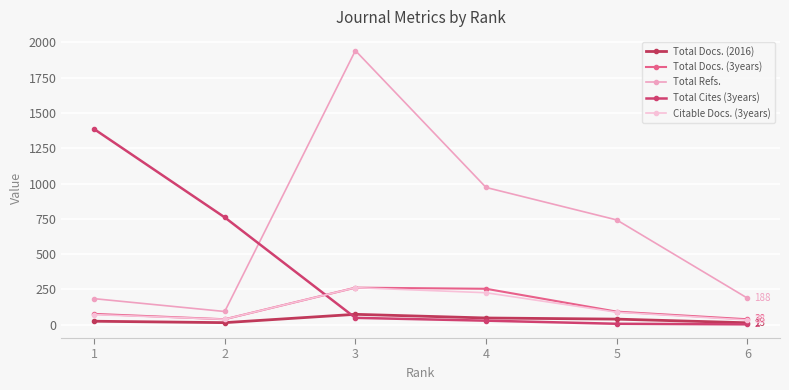

At which label does Total Cites (3years) first exceed 48?

1